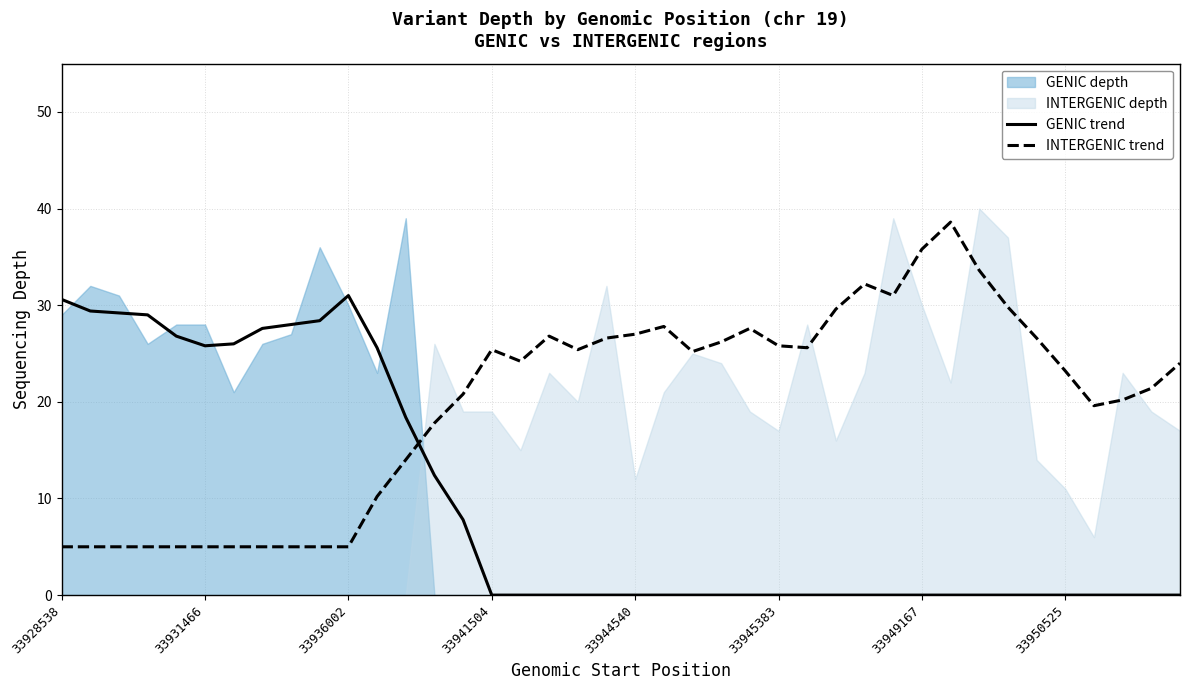

After their last crossing, which series has the higher values: GENIC trend or INTERGENIC trend?

INTERGENIC trend